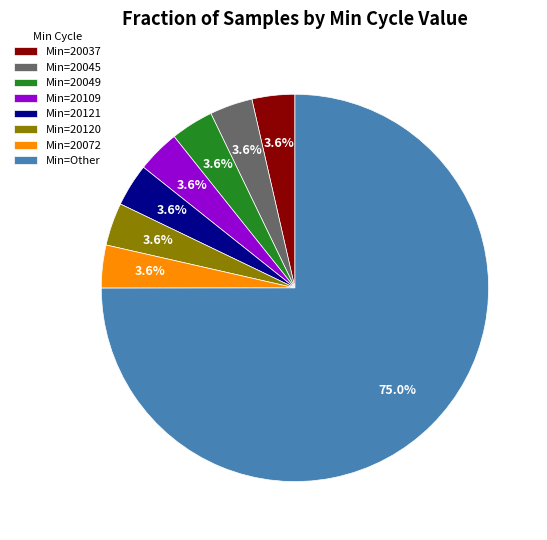

Which slice represents more than half of the pie?

Min=Other